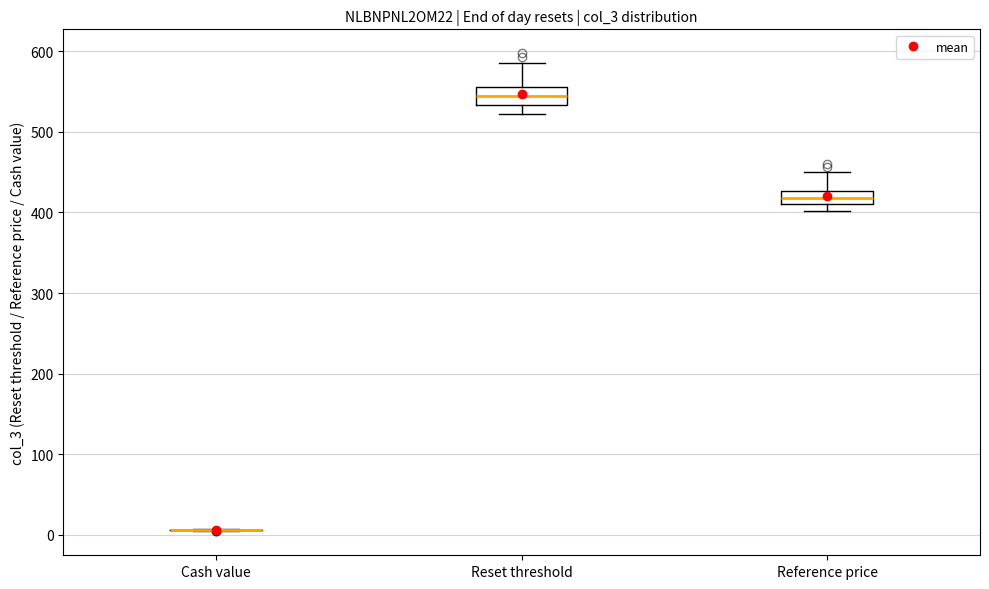

Where does the upper whisker of the box for Reference price end on the y-axis? The values are not printed on the chart, so give them approximately, as read against the axis.

450